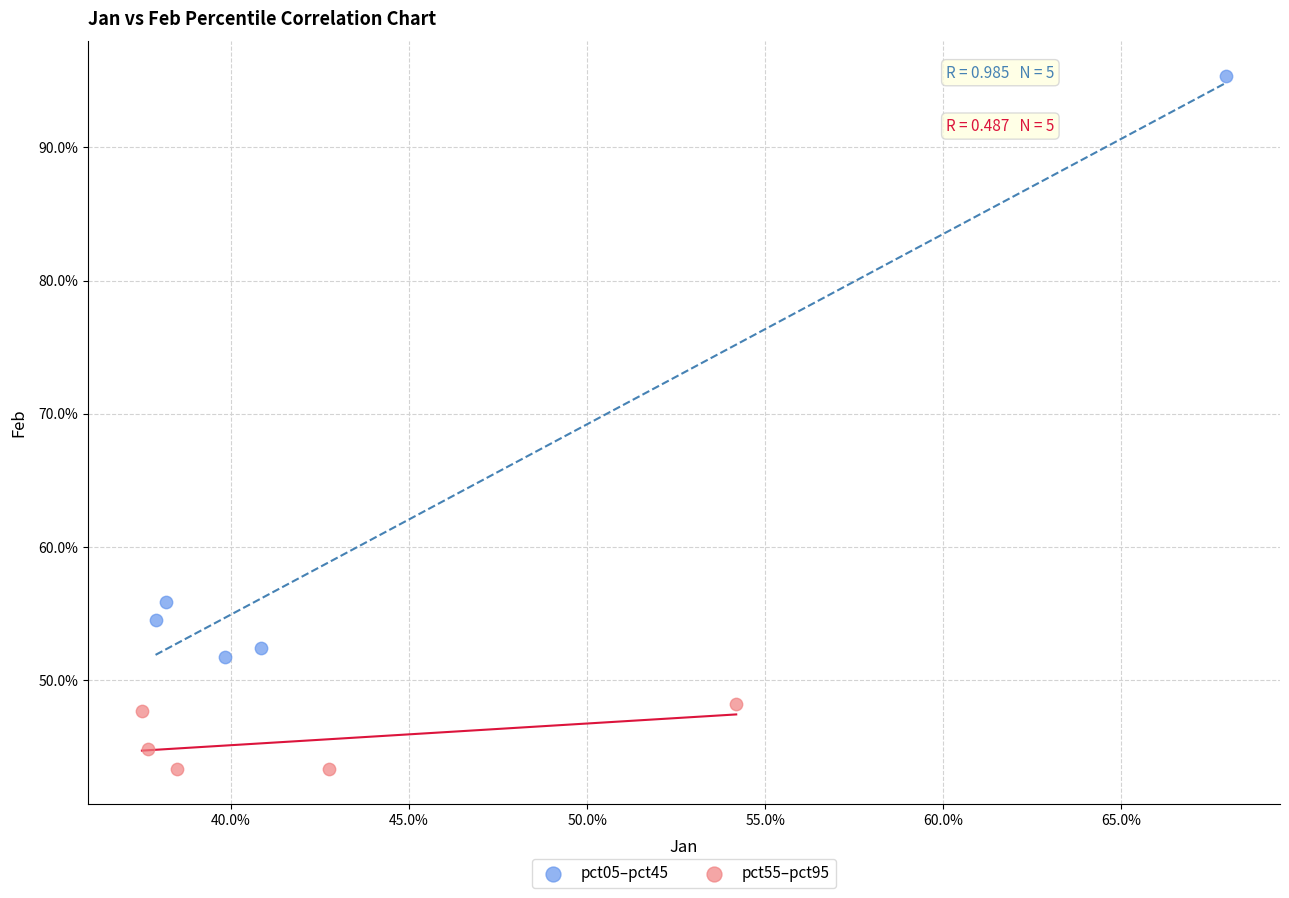

Which series has the widest spread of Y values?

pct05–pct45